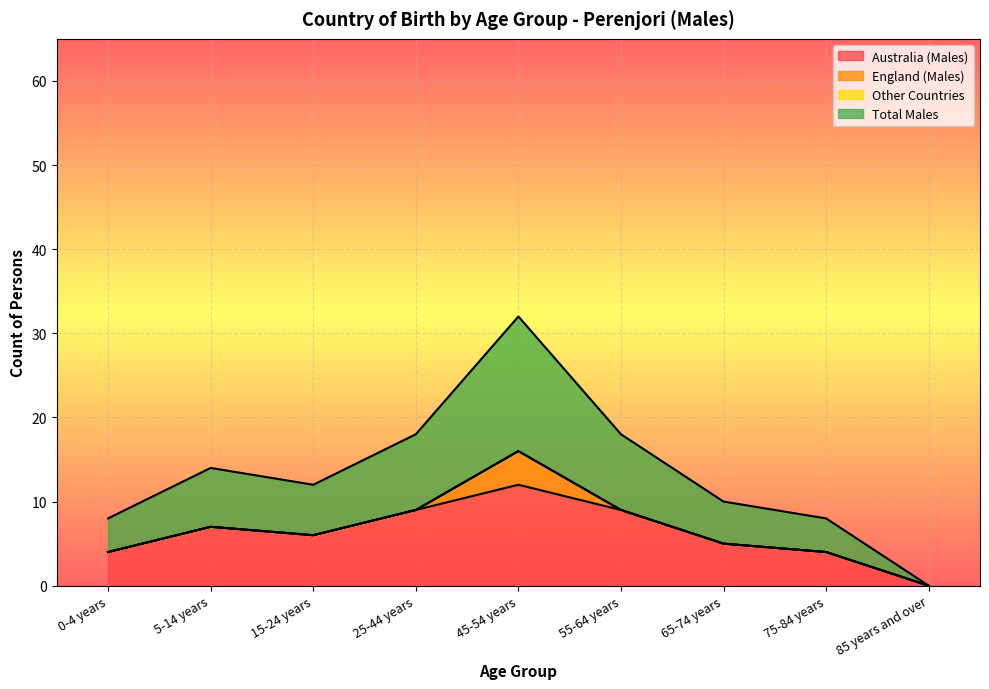

What is the difference between the maximum and second lowest values in the Total Males series?

12